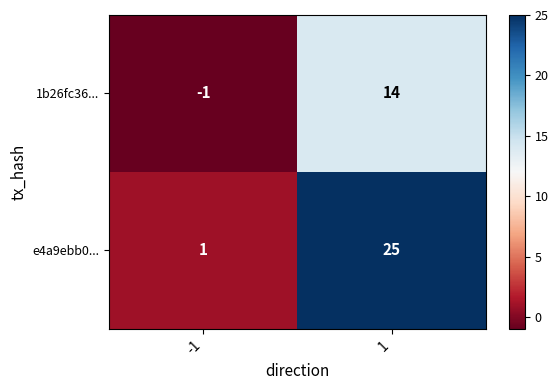

Reading left to right, transcribe all the data shown in this chart.

1b26fc36...: -1	14
e4a9ebb0...: 1	25